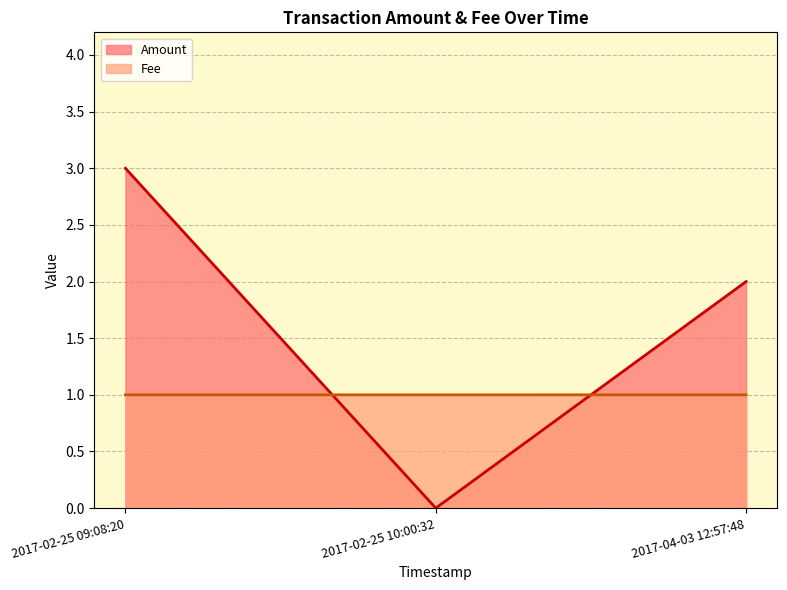

Which category has the highest value across all series?

2017-02-25 09:08:20